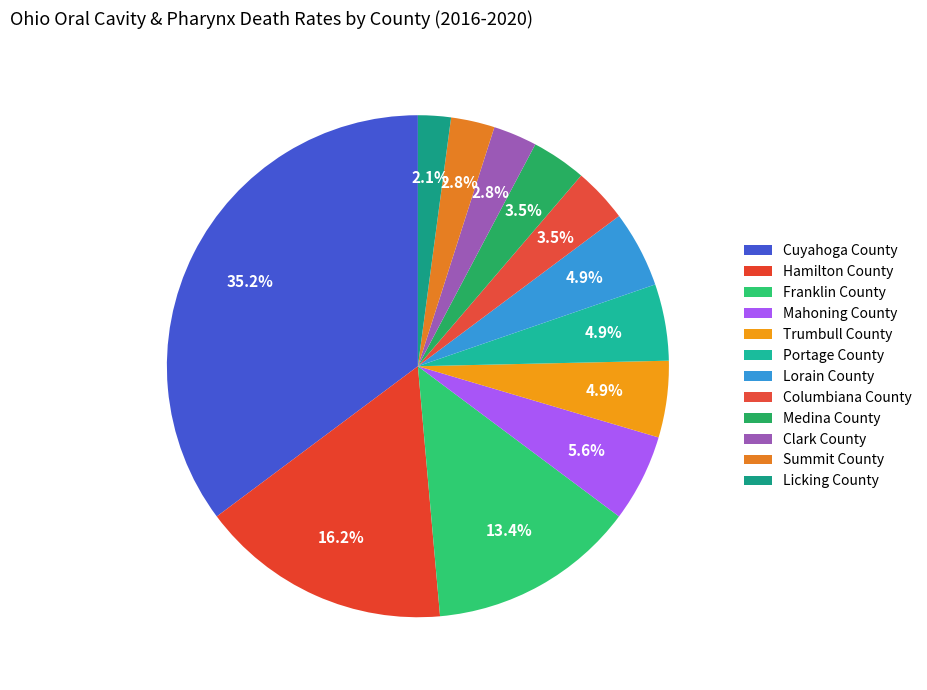

What percentage is the Hamilton County slice, to the nearest percent?

16%